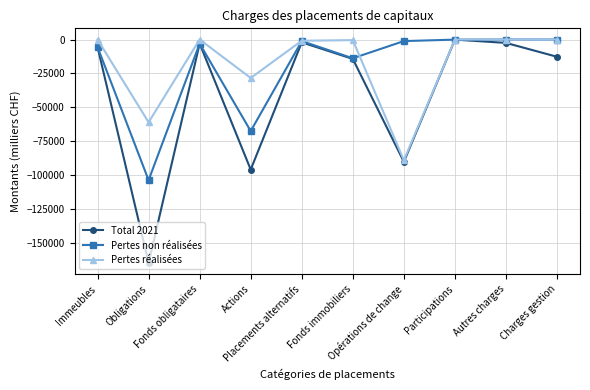

True or false: Pertes réalisées has more than 1 points higher than both neighbors.

True